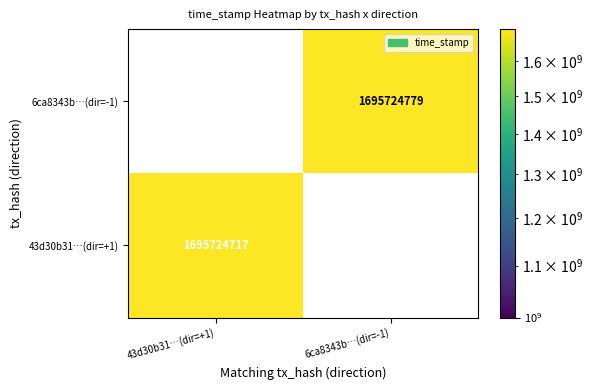

Reading right to left, what are all the values shown in this chart?

6ca8343b…(dir=-1): 6ca8343b…(dir=-1)=1695724779	43d30b31…(dir=+1)=0
43d30b31…(dir=+1): 6ca8343b…(dir=-1)=0	43d30b31…(dir=+1)=1695724717